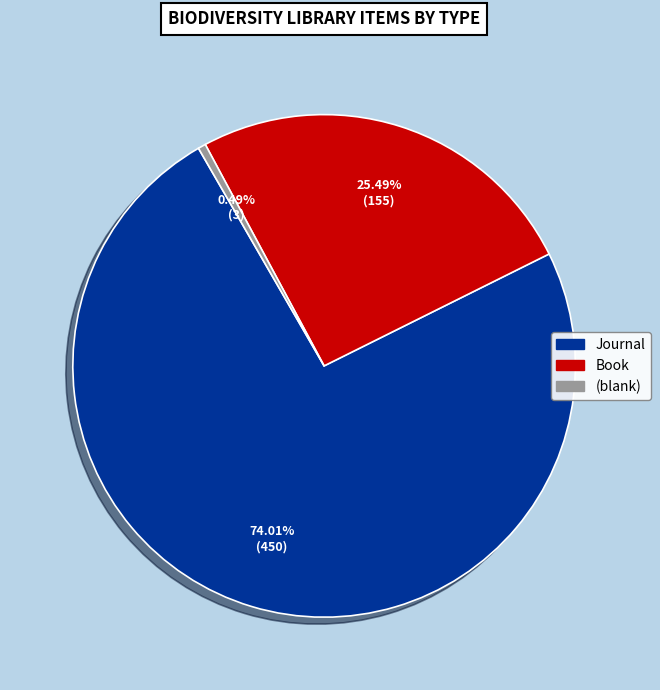

To the nearest percent, what is the difference between the largest and smallest slice percentages?

74%